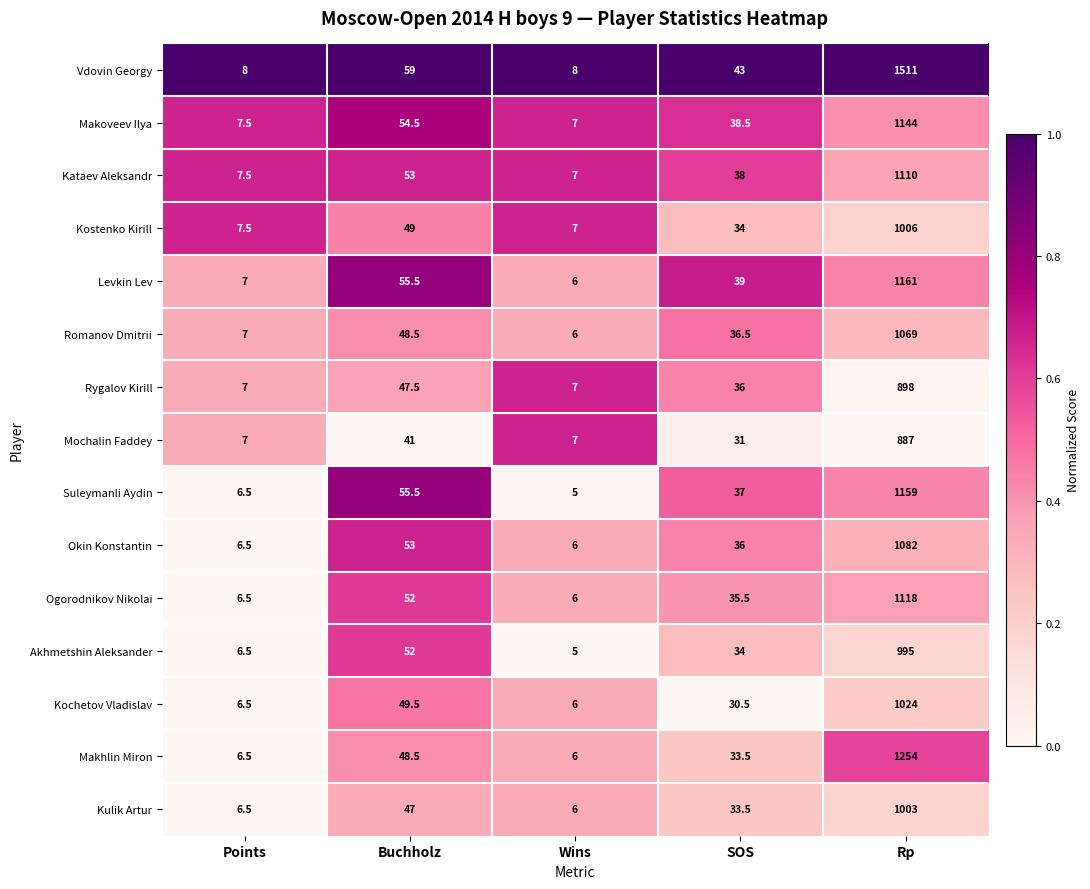

Is the value of Kulik Artur at SOS greater than the value of Suleymanli Aydin at Wins?

Yes